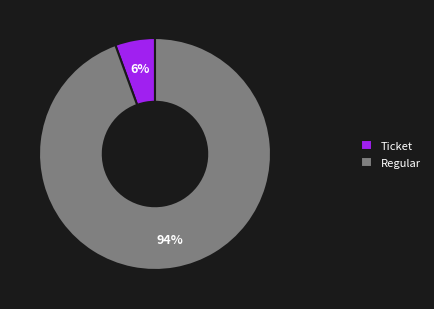

Rank the categories by value from lowest to highest.

Ticket, Regular